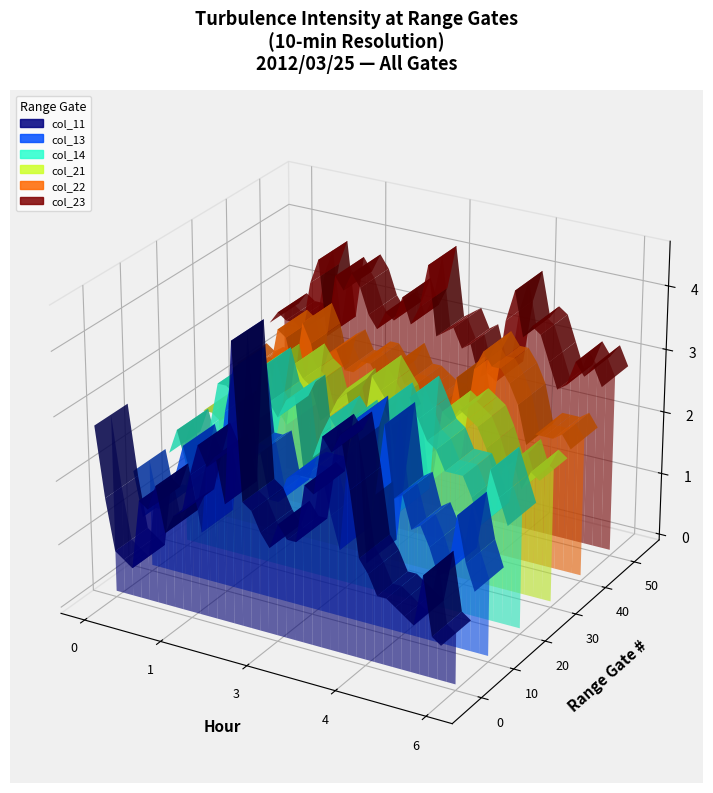

Reading left to right, what are all the values shown in this chart?

col_11: 0=2.8	1=1.7	2=0.9	3=0.8	4=0.7	5=1.8	6=1.7	7=2.1	8=1.4	9=1.7	10=1.8	11=2.4	12=2.9	13=2.6	14=2.8	15=2.1	16=4.6	17=2.2	18=2.1	19=1.8	20=1.6	21=2.0	22=1.8	23=1.8	24=2.7	25=2.6	26=3.5	27=3.3	28=3.6	29=2.8	30=1.8	31=1.6	32=1.3	33=1.3	34=1.2	35=1.1	36=1.0	37=1.8	38=0.9	39=0.8
col_13: 0=1.3	1=0.6	2=0.8	3=0.8	4=0.9	5=1.4	6=1.9	7=1.4	8=0.6	9=2.1	10=1.5	11=2.6	12=3.3	13=2.0	14=2.0	15=2.1	16=1.4	17=1.4	18=1.8	19=1.9	20=1.9	21=1.9	22=2.0	23=1.4	24=0.9	25=2.5	26=3.0	27=0.8	28=1.9	29=3.0	30=1.9	31=2.0	32=1.5	33=1.6	34=1.3	35=0.9	36=1.0	37=1.9	38=1.2	39=0.8
col_14: 0=0.8	1=1.2	2=0.7	3=0.8	4=0.7	5=1.4	6=2.1	7=2.1	8=2.0	9=0.9	10=1.6	11=2.5	12=2.0	13=1.8	14=2.1	15=2.2	16=1.0	17=1.3	18=1.7	19=2.0	20=1.8	21=2.0	22=1.7	23=1.4	24=0.9	25=2.4	26=2.1	27=0.8	28=2.6	29=2.3	30=2.0	31=1.9	32=1.6	33=1.6	34=1.6	35=1.3	36=0.9	37=1.8	38=1.4	39=1.0
col_21: 0=0.7	1=0.7	2=0.6	3=0.7	4=0.7	5=1.1	6=1.5	7=0.6	8=1.7	9=1.0	10=0.8	11=1.8	12=1.6	13=1.5	14=1.0	15=1.1	16=1.4	17=1.6	18=0.9	19=1.0	20=1.9	21=1.7	22=1.5	23=1.0	24=1.2	25=0.4	26=0.8	27=0.5	28=1.6	29=1.5	30=1.7	31=1.6	32=1.5	33=1.2	34=0.8	35=0.9	36=1.1	37=0.7	38=1.0	39=0.9
col_22: 0=0.7	1=0.6	2=0.7	3=0.7	4=0.7	5=1.4	6=1.3	7=0.7	8=1.6	9=1.3	10=0.7	11=1.2	12=1.3	13=1.0	14=1.0	15=1.2	16=1.2	17=1.0	18=1.0	19=1.3	20=1.0	21=1.0	22=0.9	23=0.8	24=0.8	25=0.6	26=1.3	27=0.5	28=1.5	29=1.8	30=1.6	31=1.6	32=1.4	33=1.1	34=0.5	35=0.7	36=0.7	37=0.7	38=0.8	39=0.6
col_23: 0=0.6	1=0.8	2=0.7	3=0.7	4=0.6	5=1.4	6=1.8	7=0.6	8=1.6	9=1.4	10=1.7	11=1.5	12=1.1	13=0.9	14=1.2	15=1.1	16=1.5	17=1.1	18=1.4	19=2.1	20=1.0	21=1.1	22=1.2	23=0.9	24=1.0	25=0.5	26=0.6	27=0.5	28=1.5	29=2.0	30=1.3	31=1.5	32=1.4	33=1.0	34=0.6	35=0.7	36=1.1	37=0.9	38=1.1	39=0.8